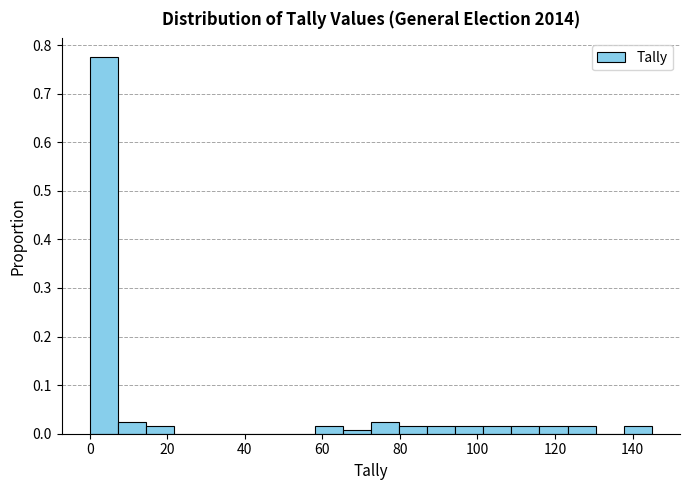

Read against the x-axis, roughly where is the centre of the tallest bar?

4